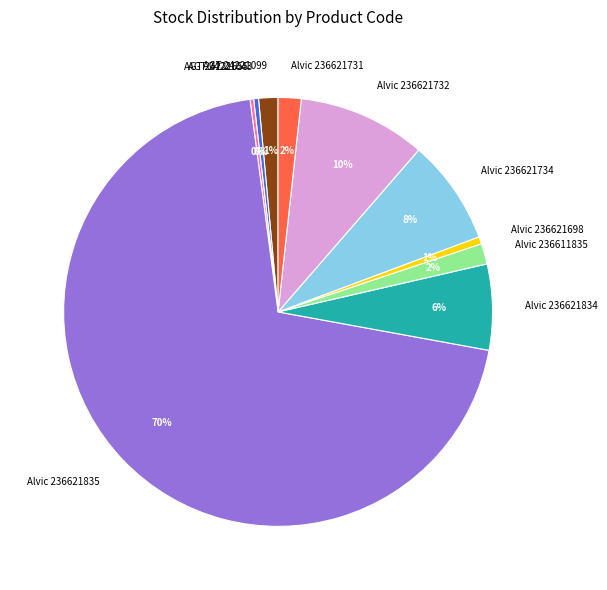

Does Alvic 236621835 account for over 50% of the chart?

Yes